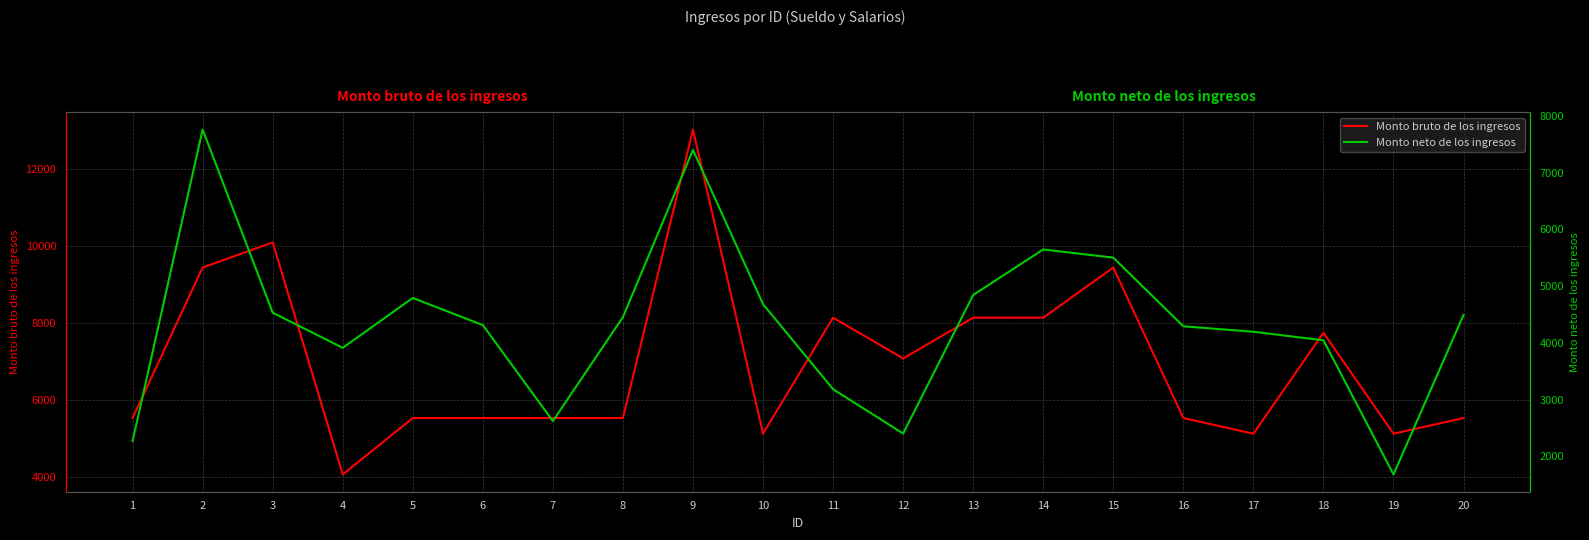

What is the highest value of the Monto bruto de los ingresos series?

13020.0